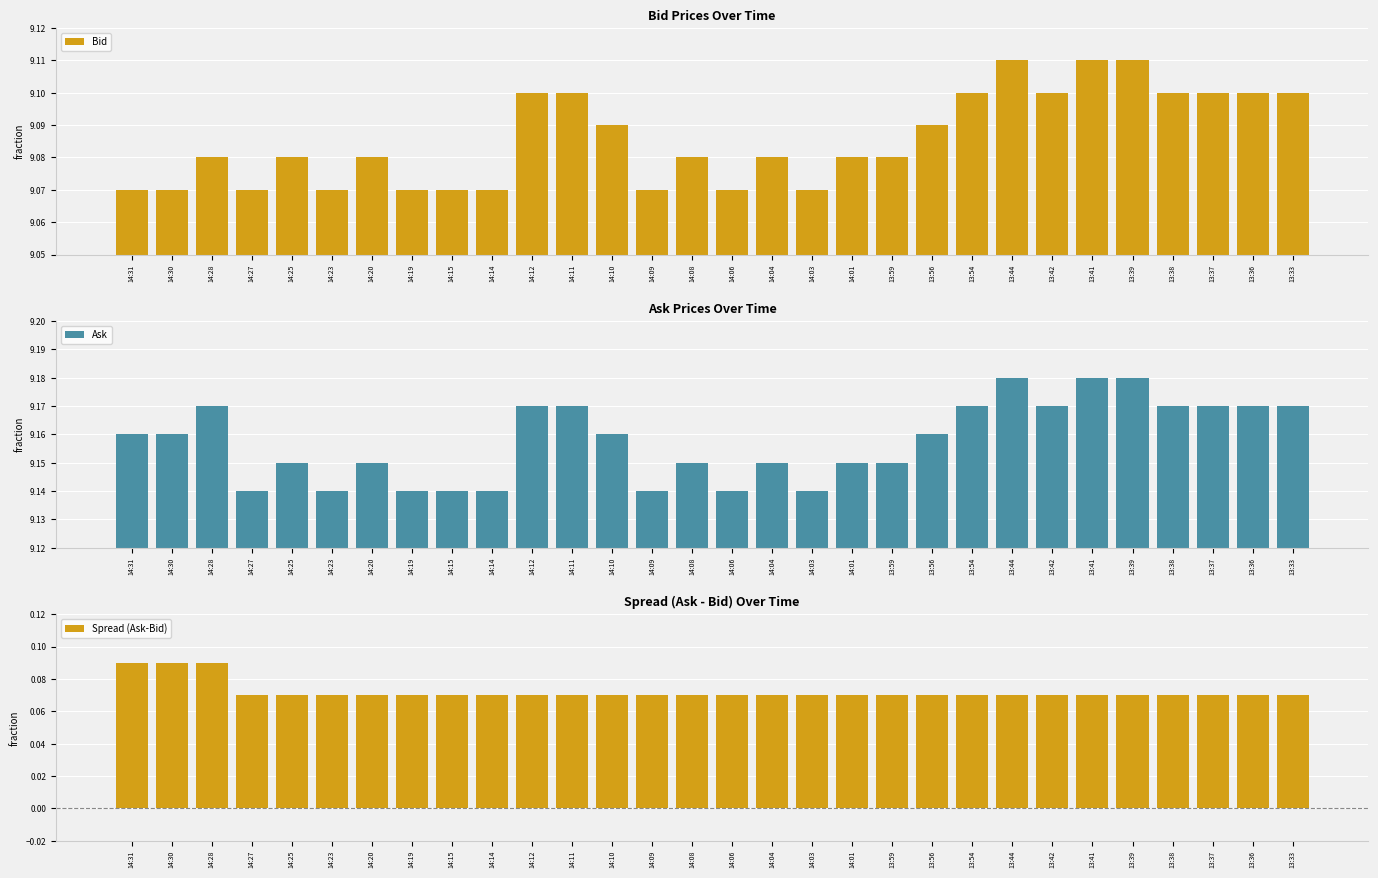

What is the minimum value for Bid?

9.1